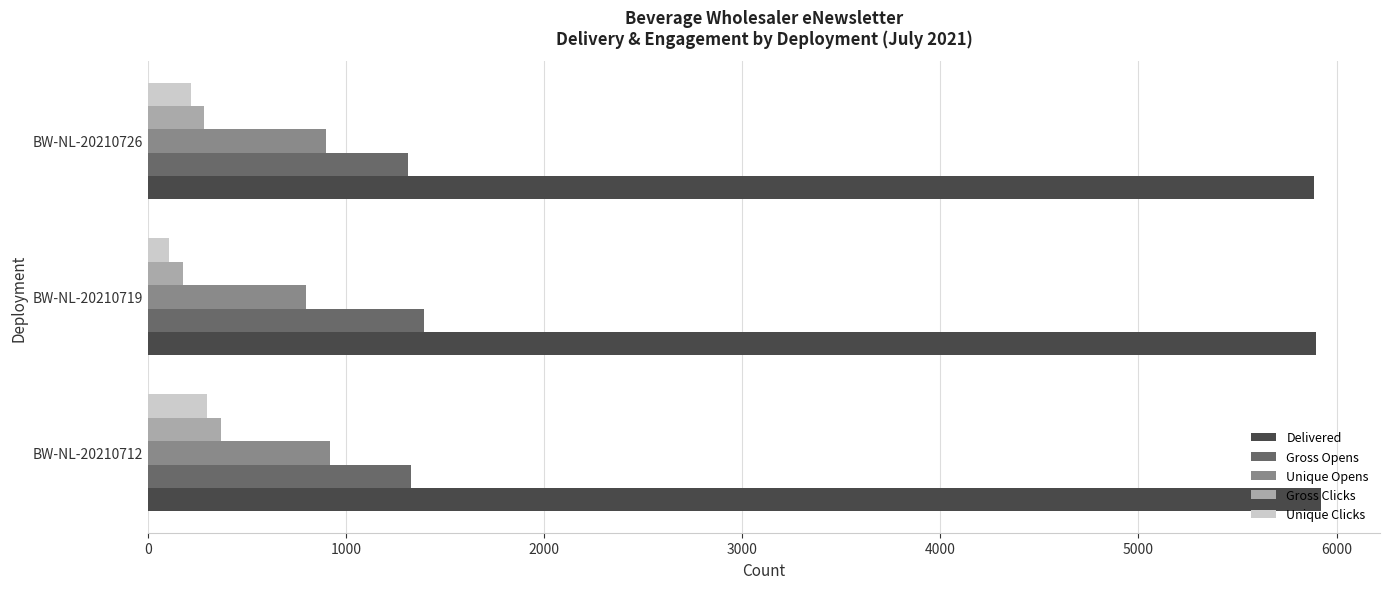

Which series has the largest total across all categories?

Delivered